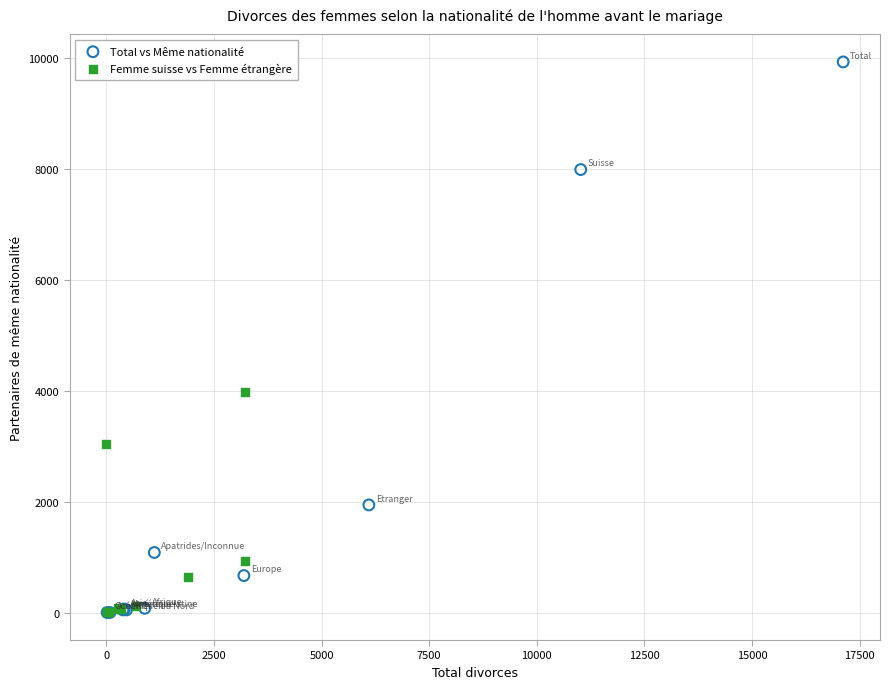

Which series contains the highest Y value?

Total vs Même nationalité